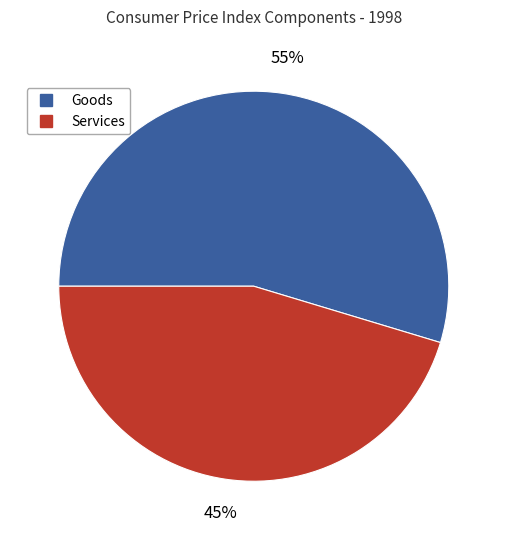

To the nearest percent, what is the average slice percentage?

50%